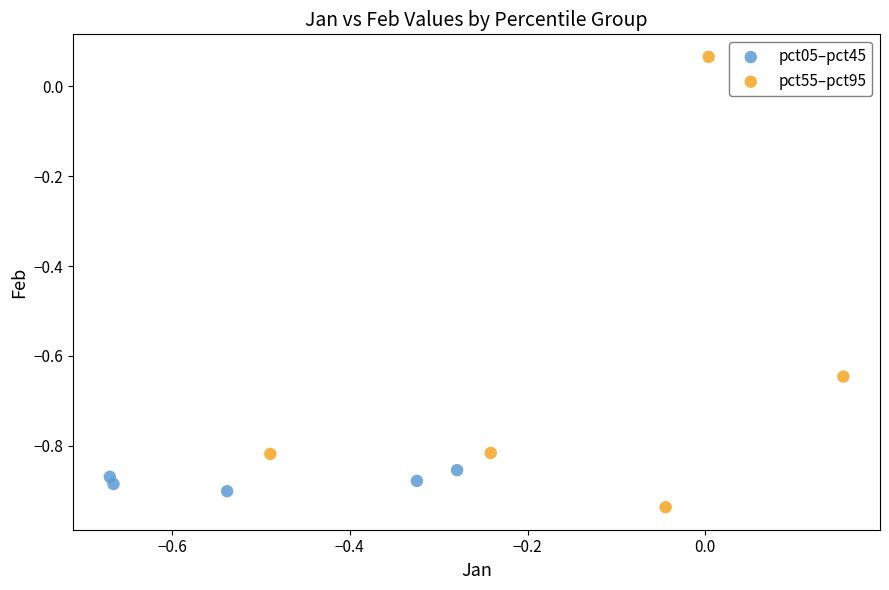

Which series contains the highest Y value?

pct55–pct95